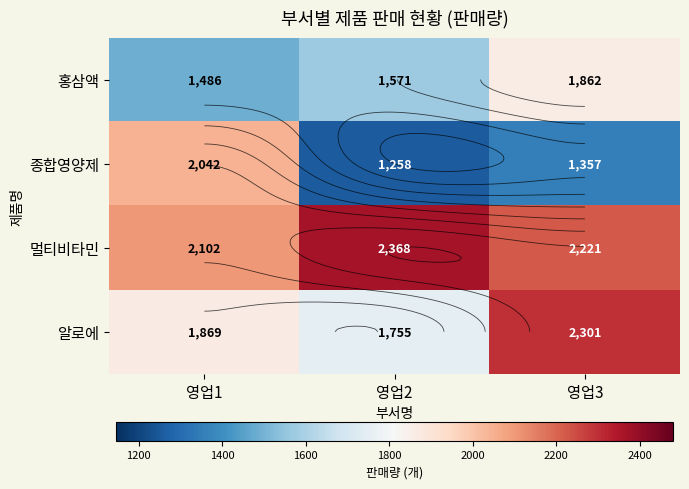

What is the average value of the 홍삼액 series?

1640